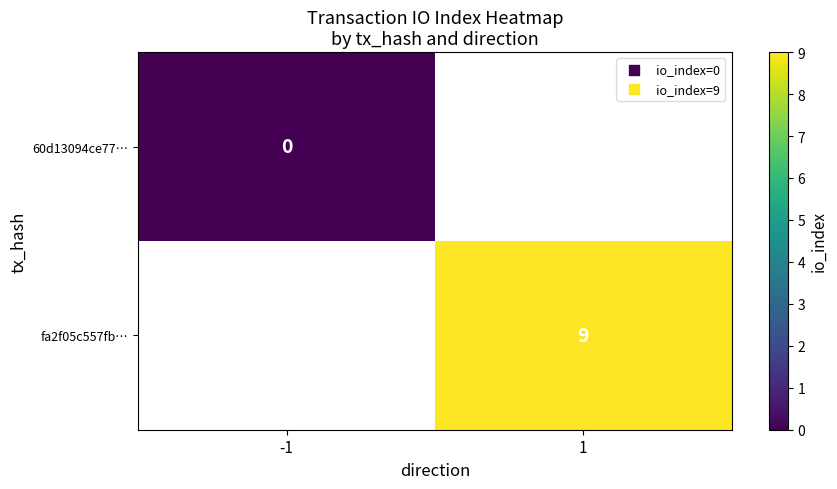

Which category has the lowest value across all series?

-1